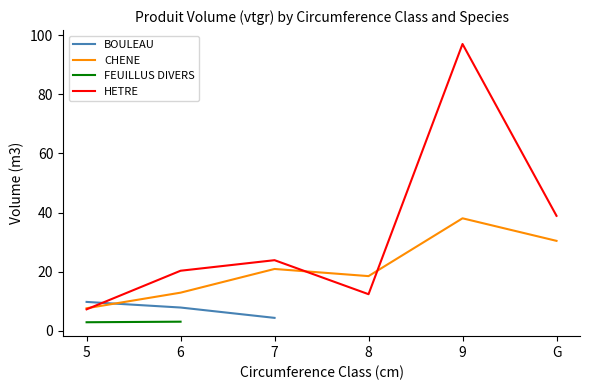

The CHENE series shows 20.9 at 6. True or false?

False